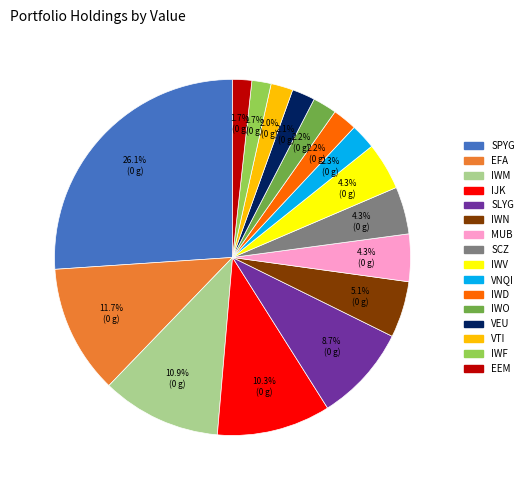

To the nearest percent, what portion does EEM represent?

2%